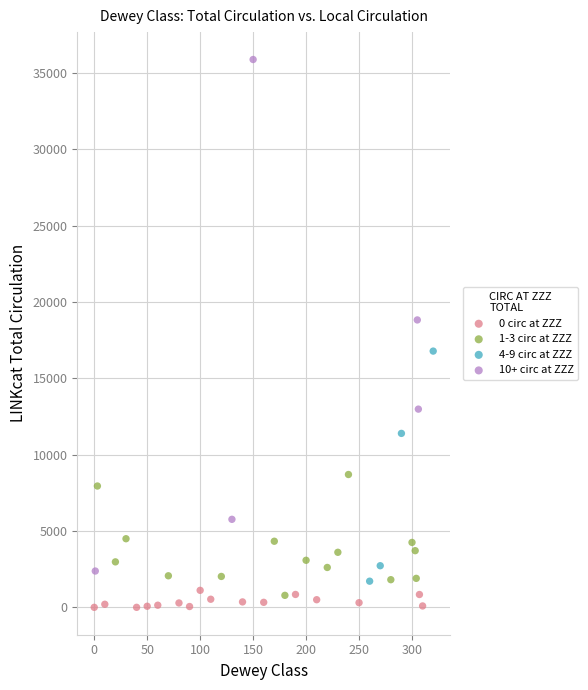

Which series has the widest spread of Y values?

10+ circ at ZZZ